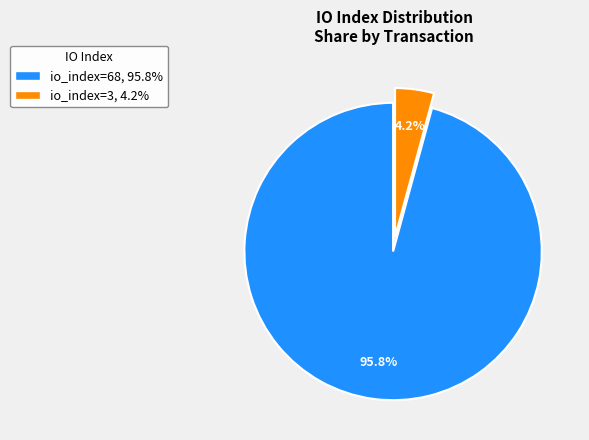

Which category has the biggest portion of the pie?

io_index=68